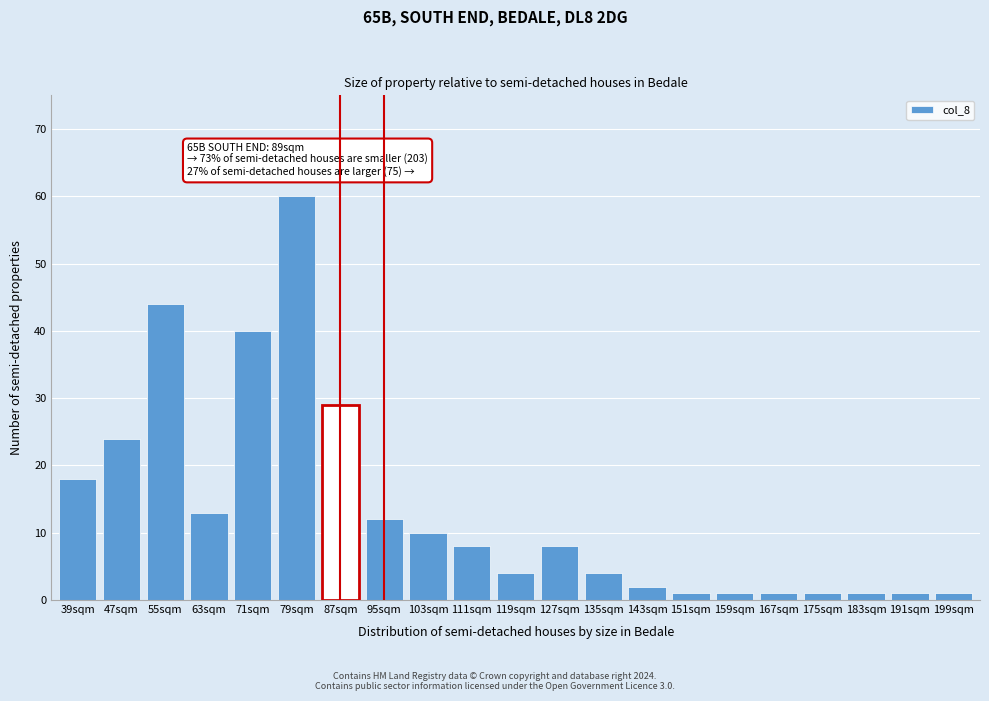

Reading left to right, transcribe all the data shown in this chart.

18	24	44	13	40	60	29	12	10	8	4	8	4	2	1	1	1	1	1	1	1